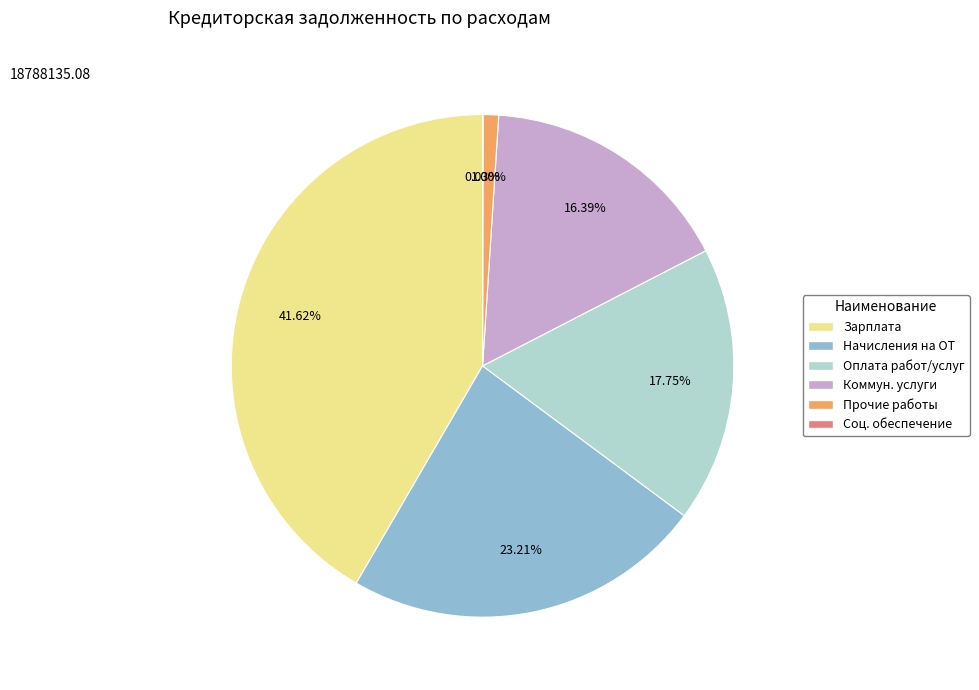

Approximately how many times larger is the value at Начисления на ОТ compared to Коммун. услуги?

1.4